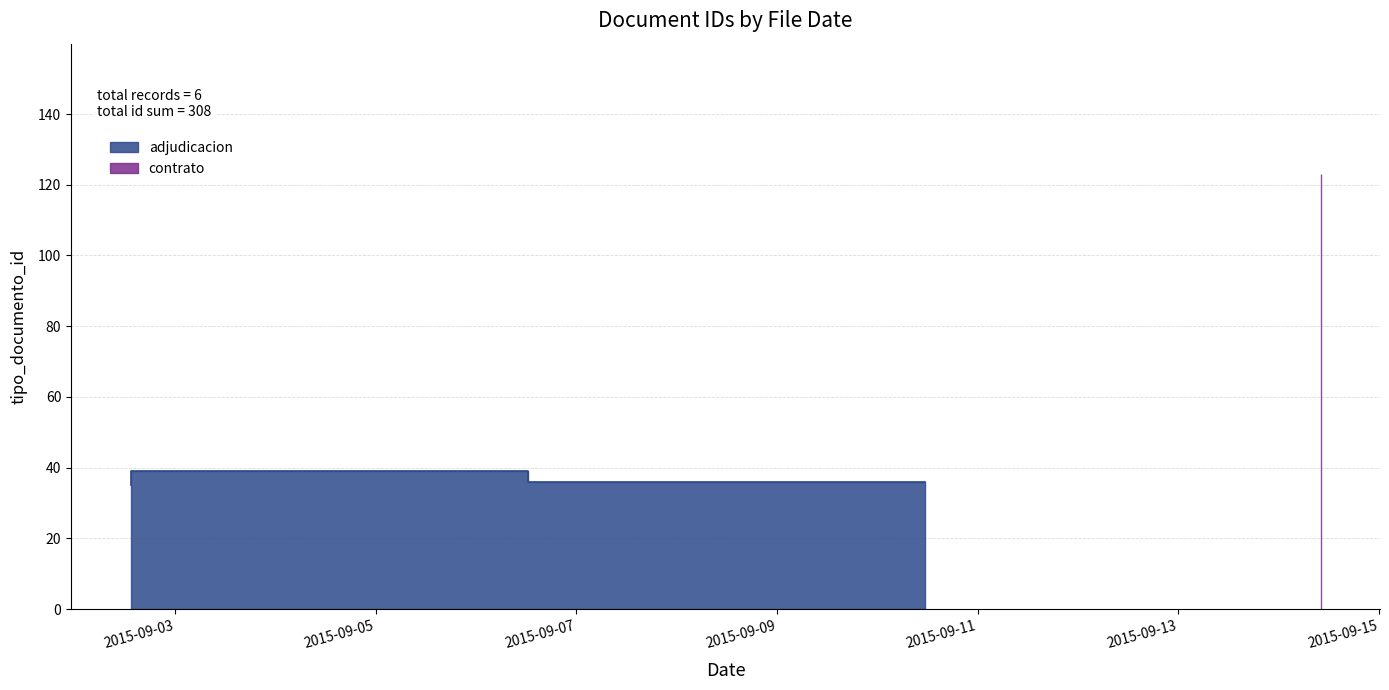

Where is the first local minimum?

2015-09-10 11:27:31